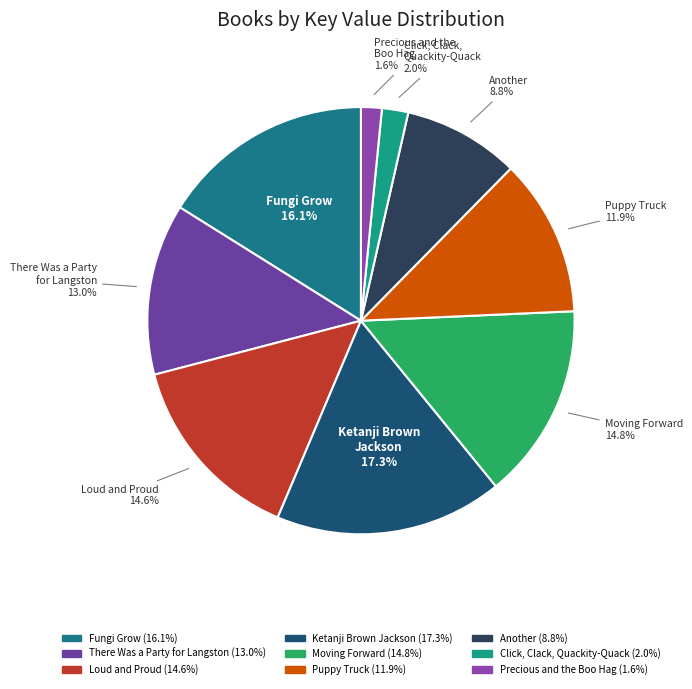

Is there a majority slice in this chart?

No